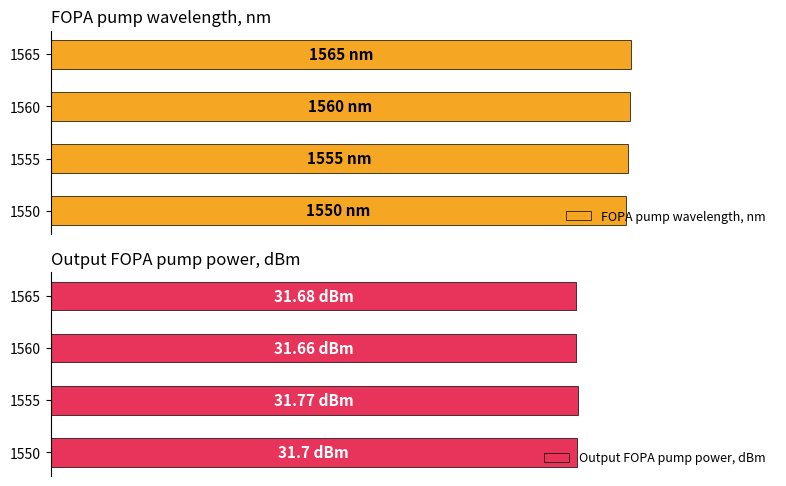

Which series changed the most between 1550 and 1560?

FOPA pump wavelength, nm